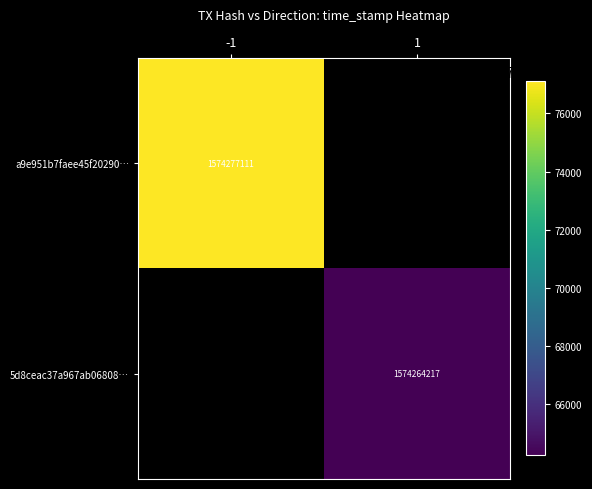

Is the value of a9e951b7faee45f20290… at -1 greater than the value of 5d8ceac37a967ab06808… at 1?

Yes